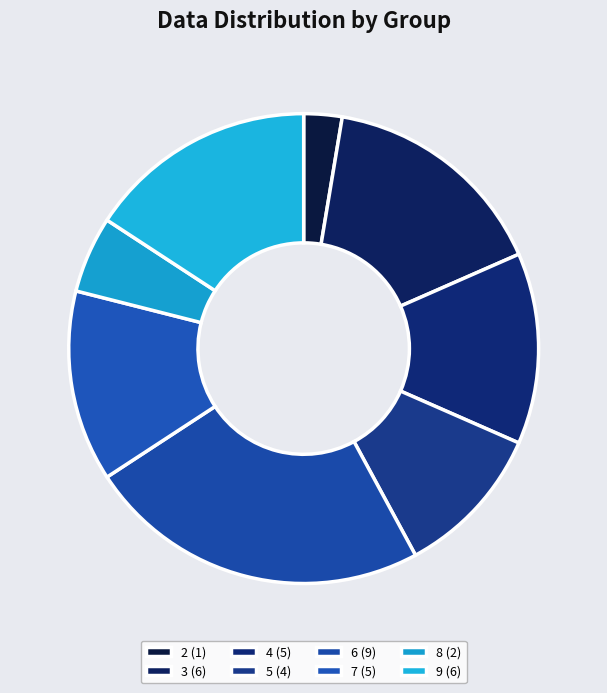

What is the smallest slice in the pie chart?

2